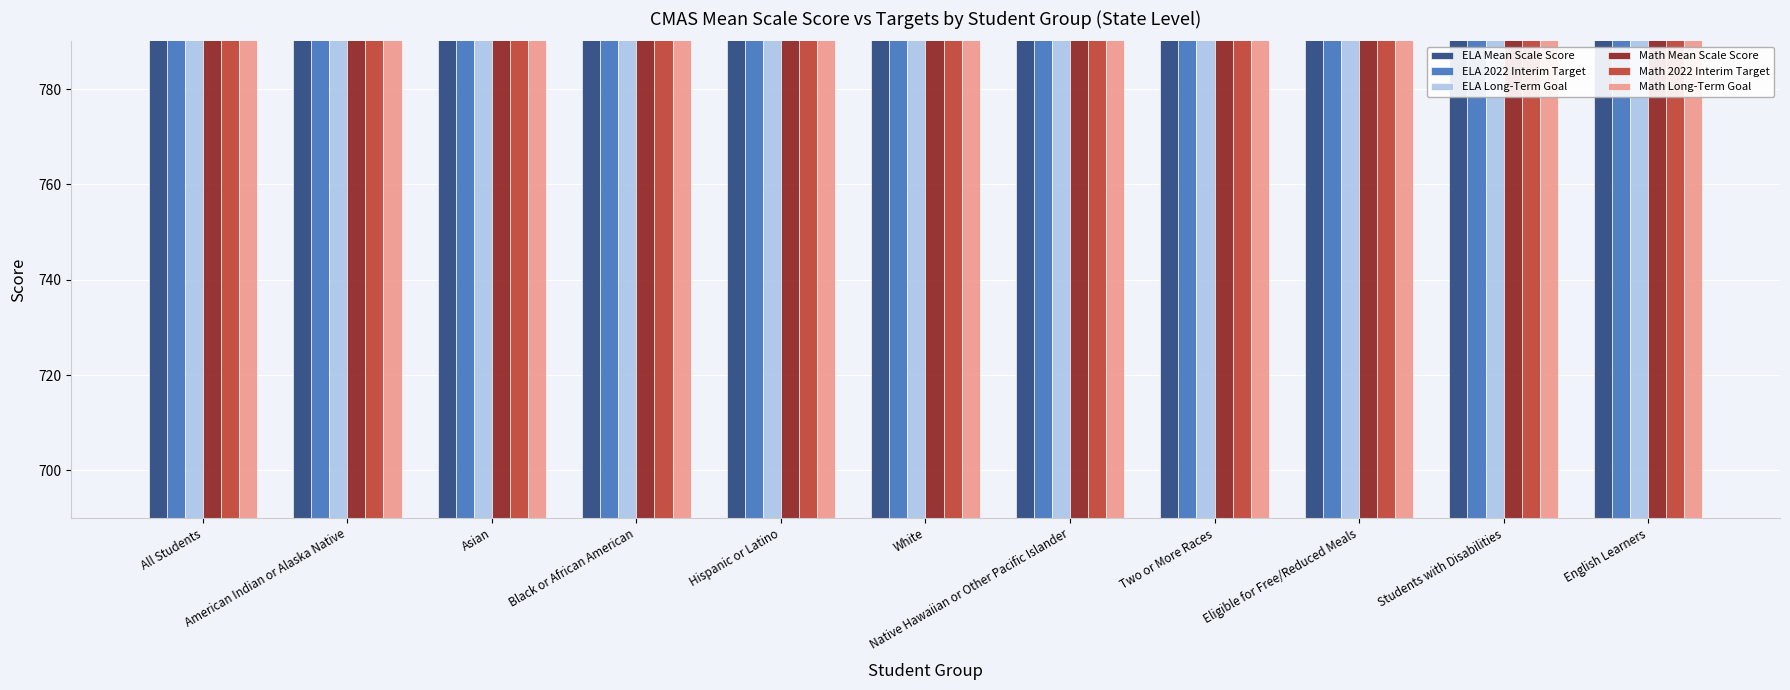

At how many categories does at least one series exceed 713?

11